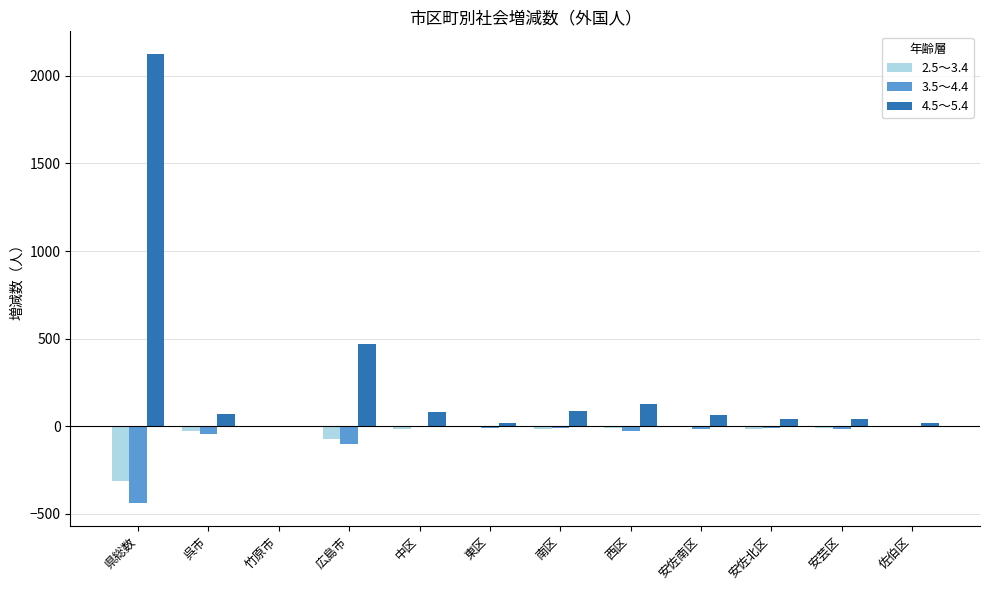

What is the total value across all series at 安佐南区?

42